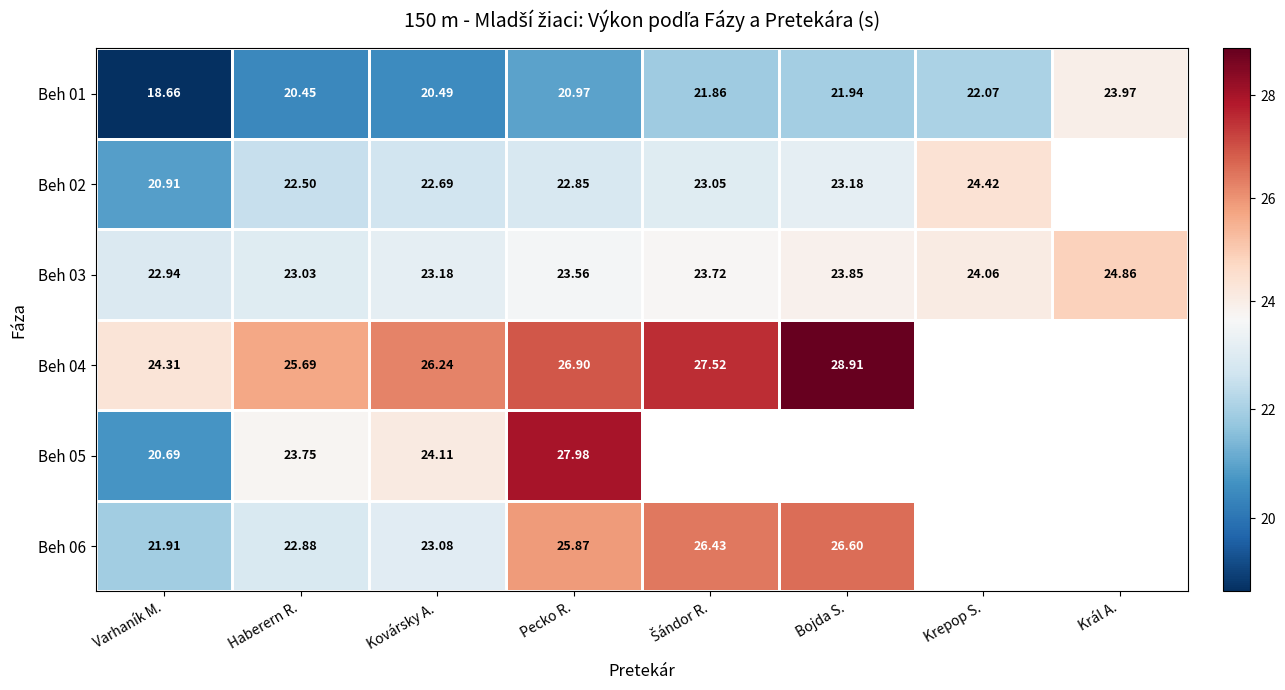

At how many categories does at least one series exceed 20?

8